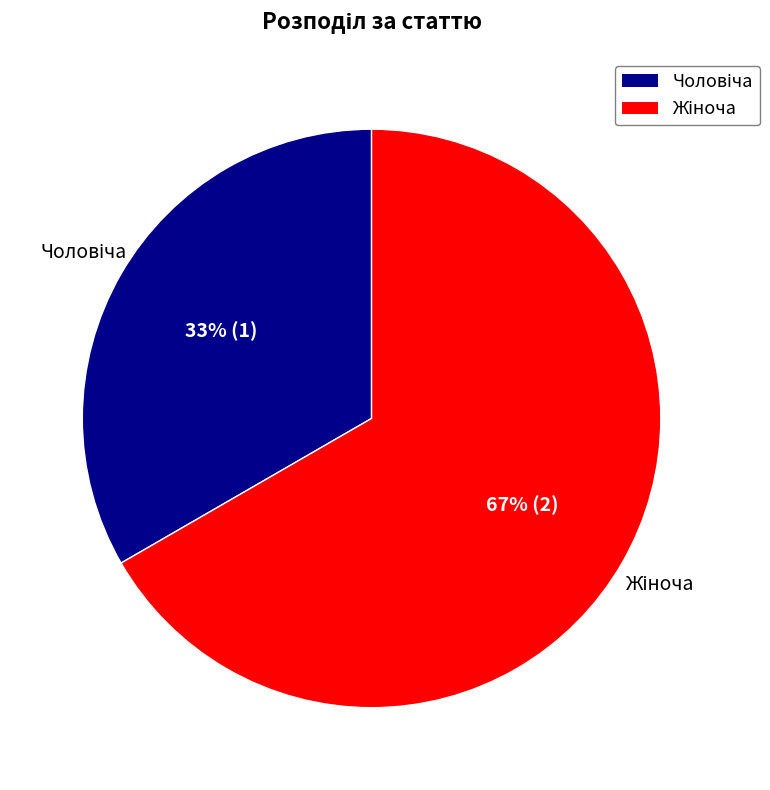

Is there any slice that represents more than half of the pie?

Yes